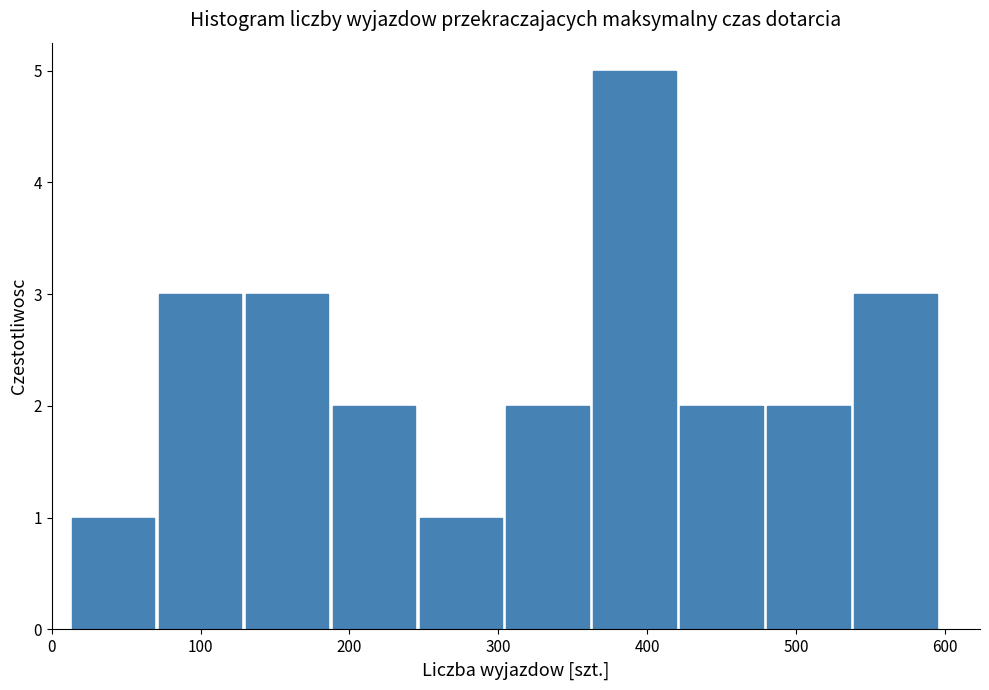

Over which range of the x-axis is the bar tallest?

360 to 420